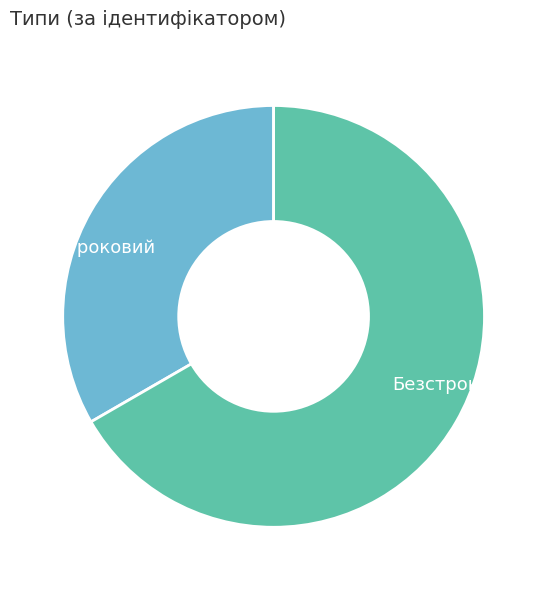

Which slice is the largest?

Безстроковий